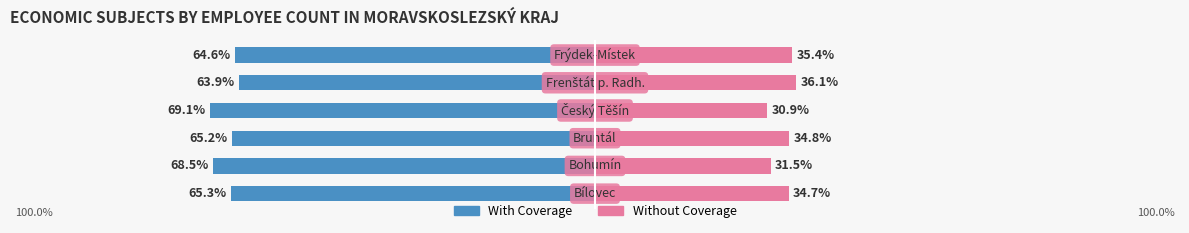

How many values in the With Coverage series are below -65?

4